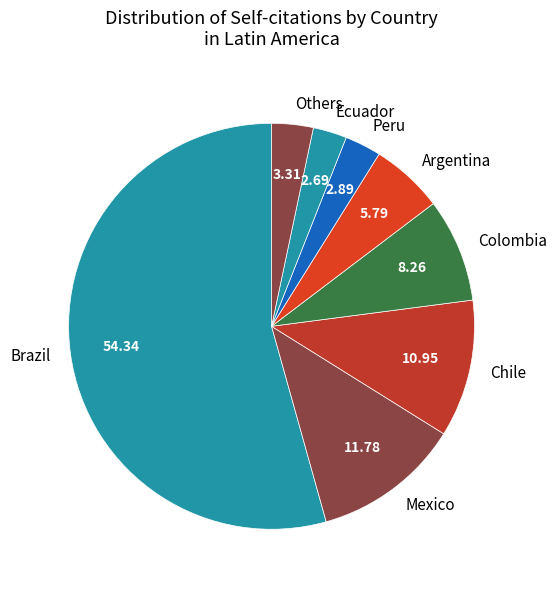

How many segments does this pie chart have?

8